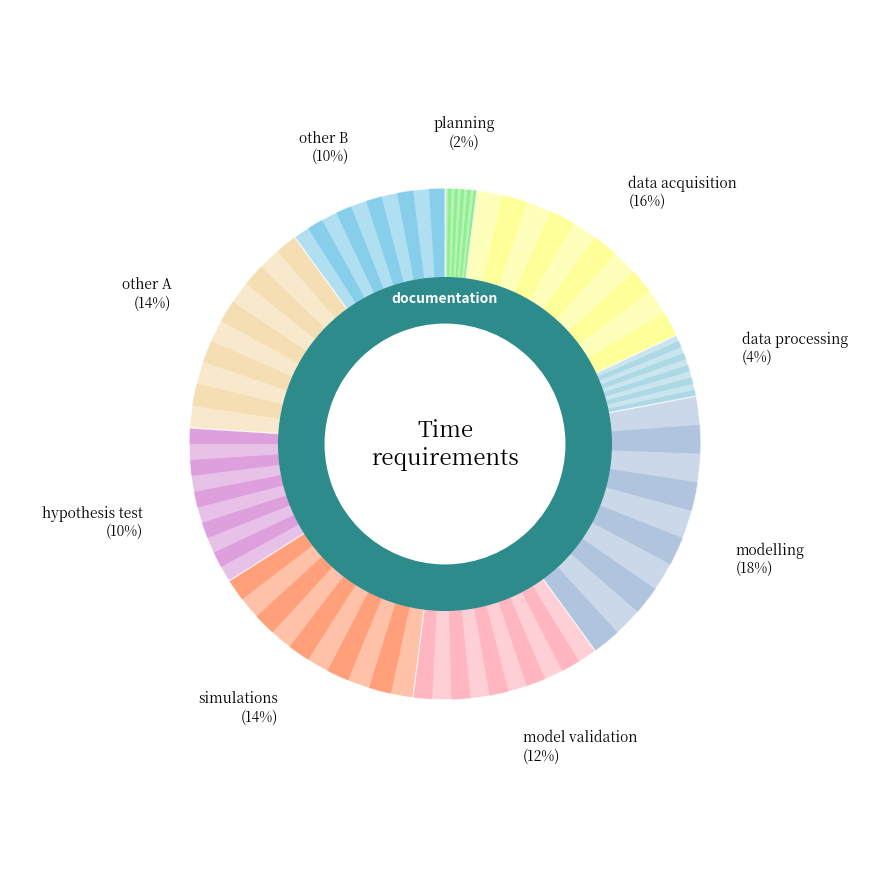

Between 6 and 9, which is larger?

9